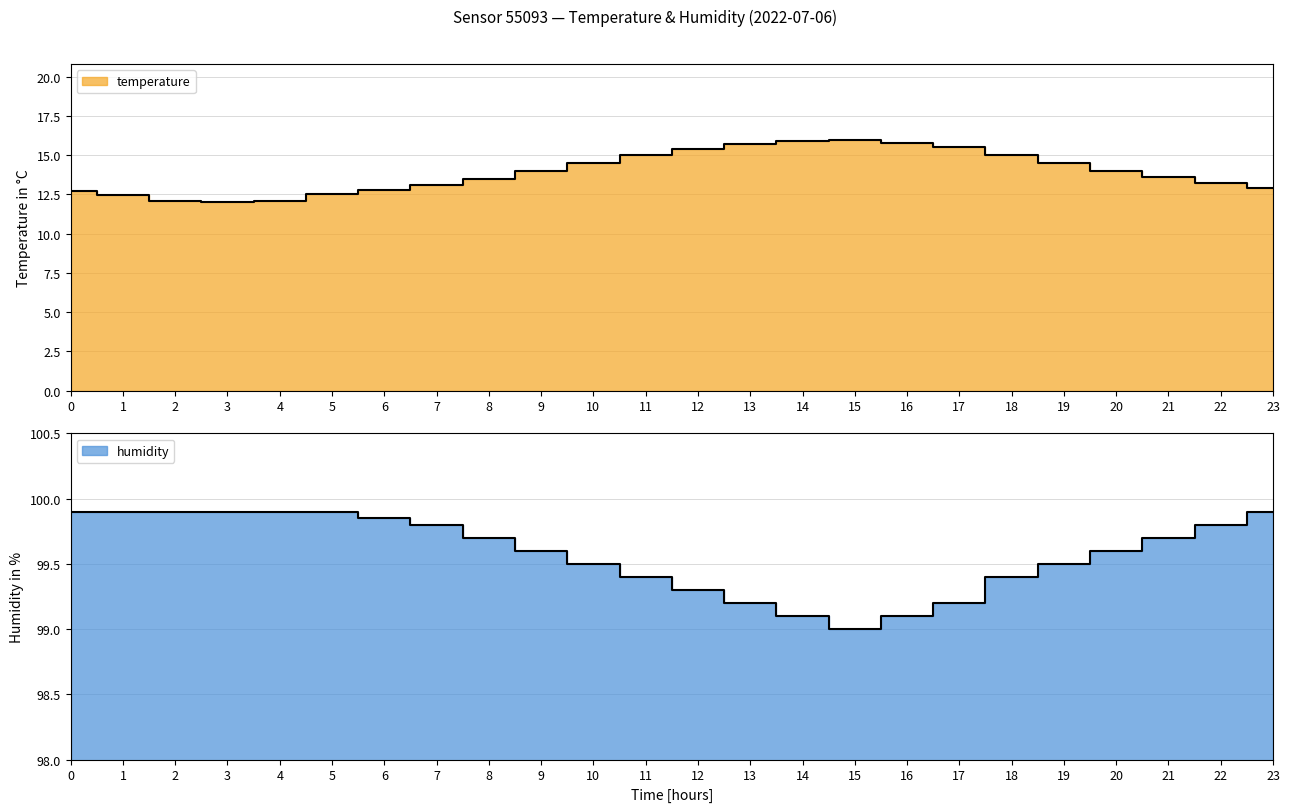

At how many categories does at least one series exceed 81?

24